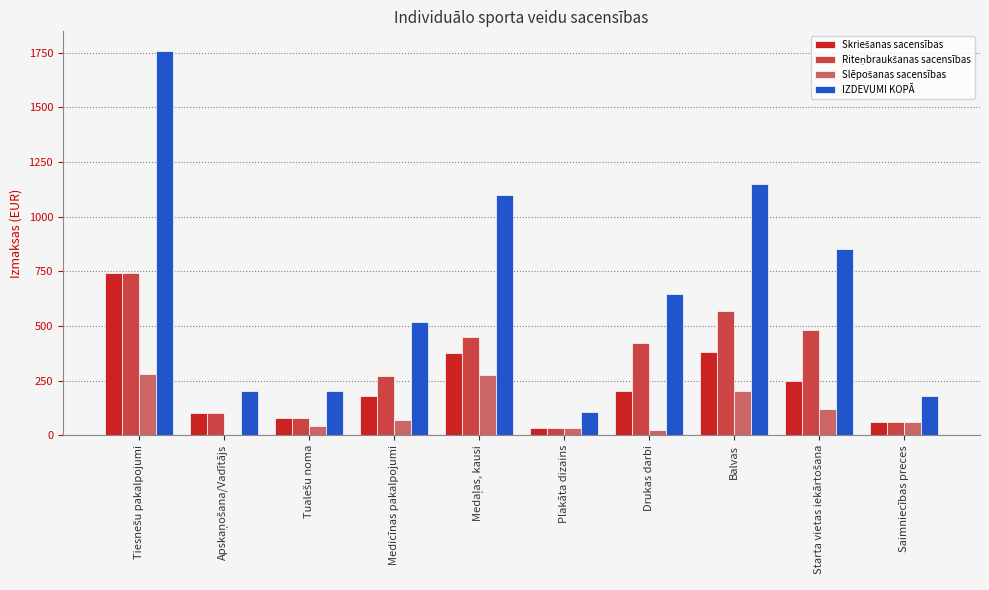

Which series has the largest total across all categories?

IZDEVUMI KOPĀ